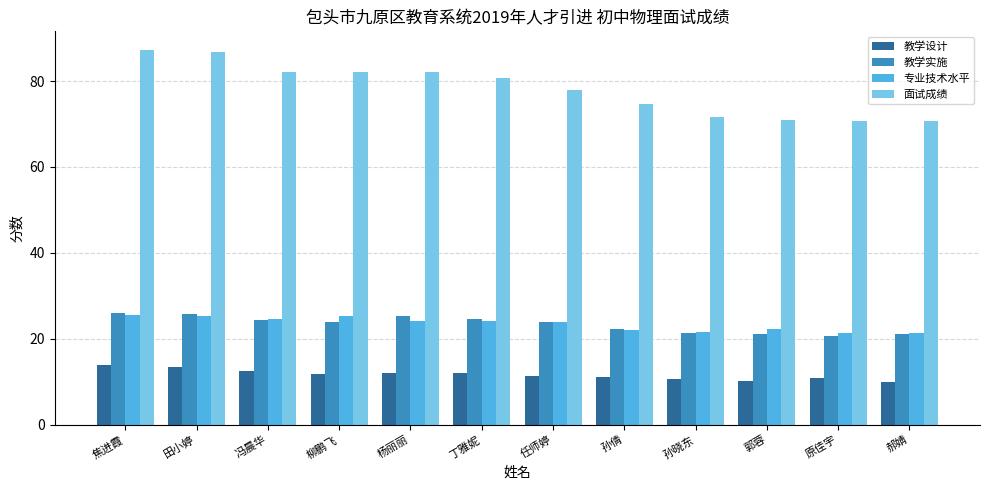

Where does the 教学实施 series first go above 24?

焦进霞